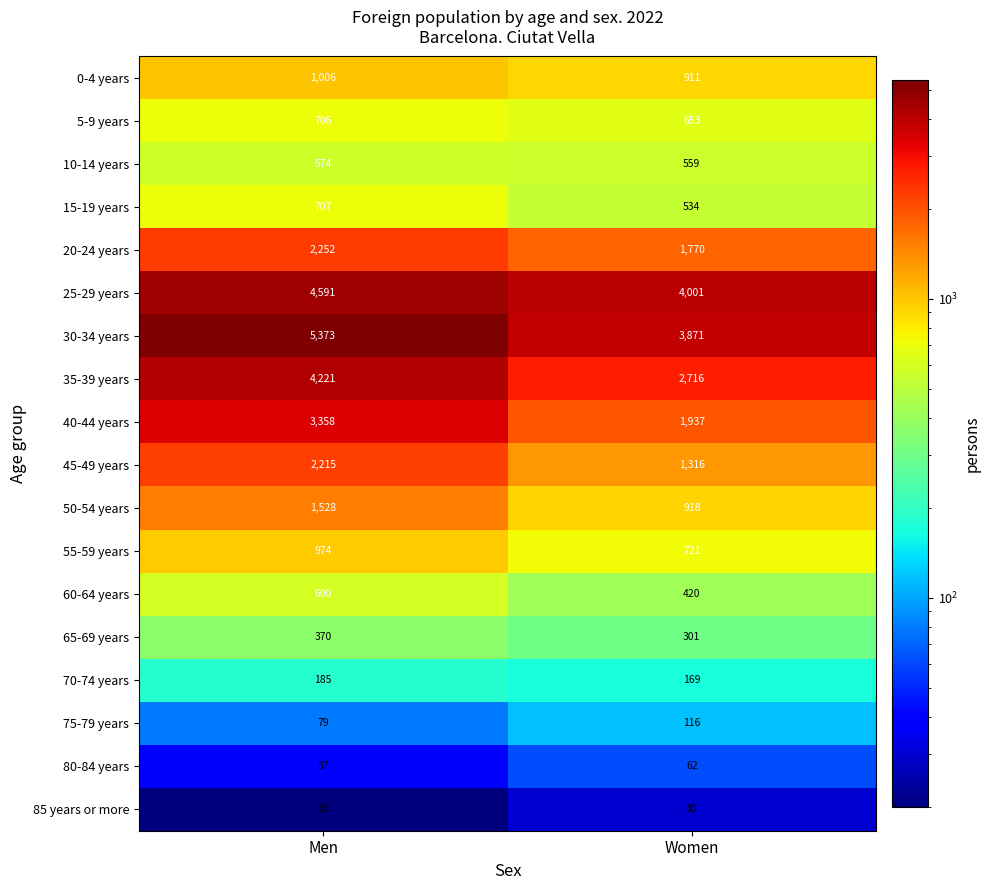

How many categories are shown in the chart?

2